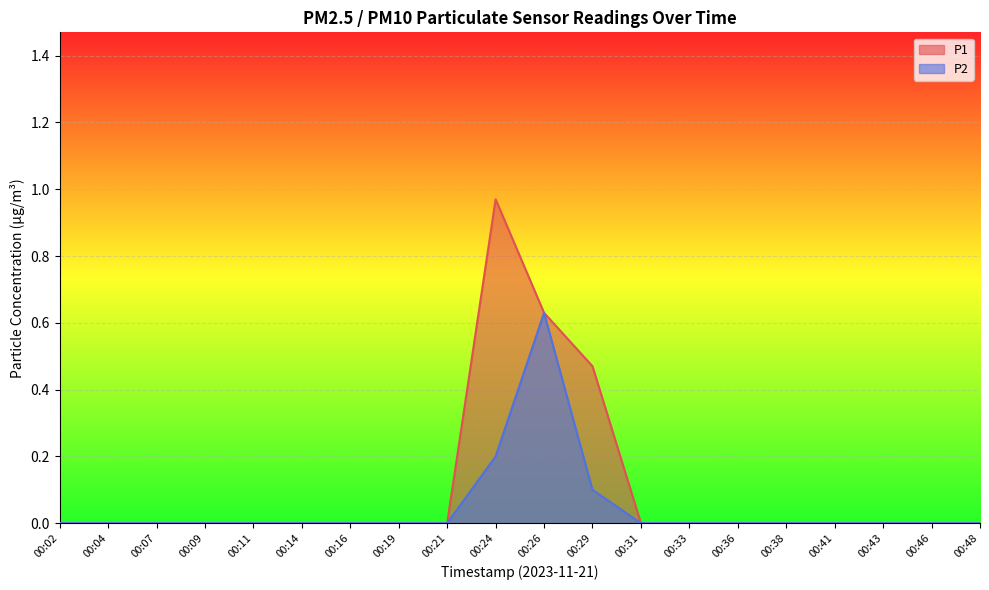

What is the maximum value shown in the chart?

1.0